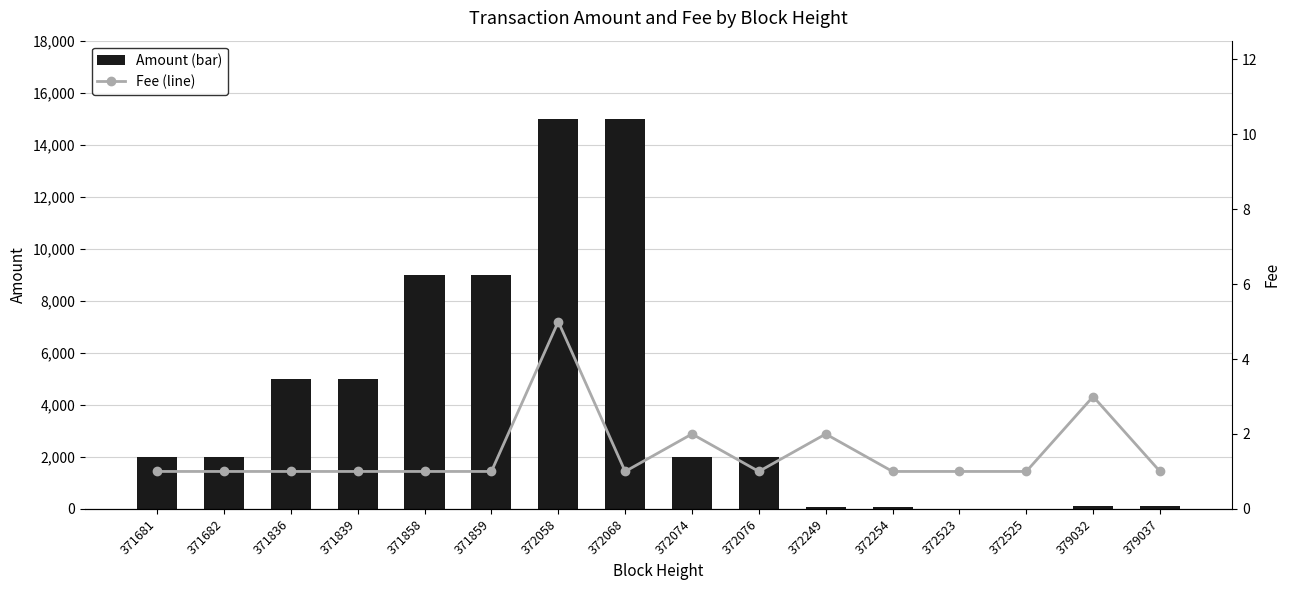

Rank the series at 372058 from lowest to highest value.

Fee, Amount